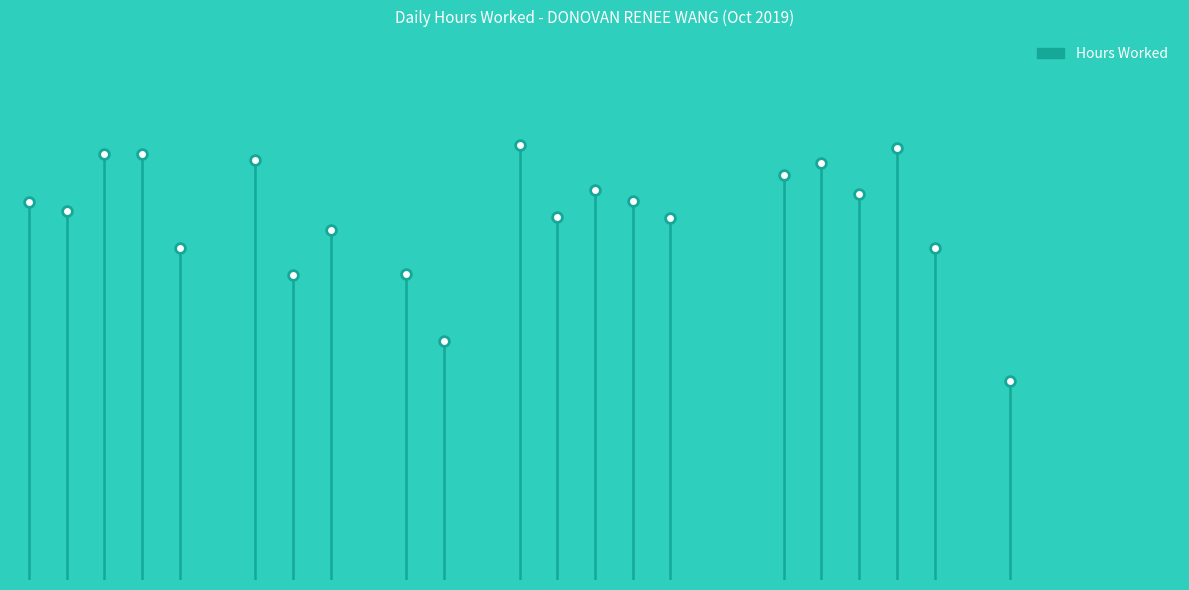

Reading right to left, list all the values displayed in this chart.

31=0.0	30=0.0	29=0.0	28=0.0	27=4.7	26=0.0	25=7.9	24=10.3	23=9.2	22=9.9	21=9.7	20=0.0	19=0.0	18=8.6	17=9.0	16=9.3	15=8.6	14=10.4	13=0.0	12=5.7	11=7.3	10=0.0	9=8.3	8=7.3	7=10.0	6=0.0	5=7.9	4=10.1	3=10.1	2=8.8	1=9.0